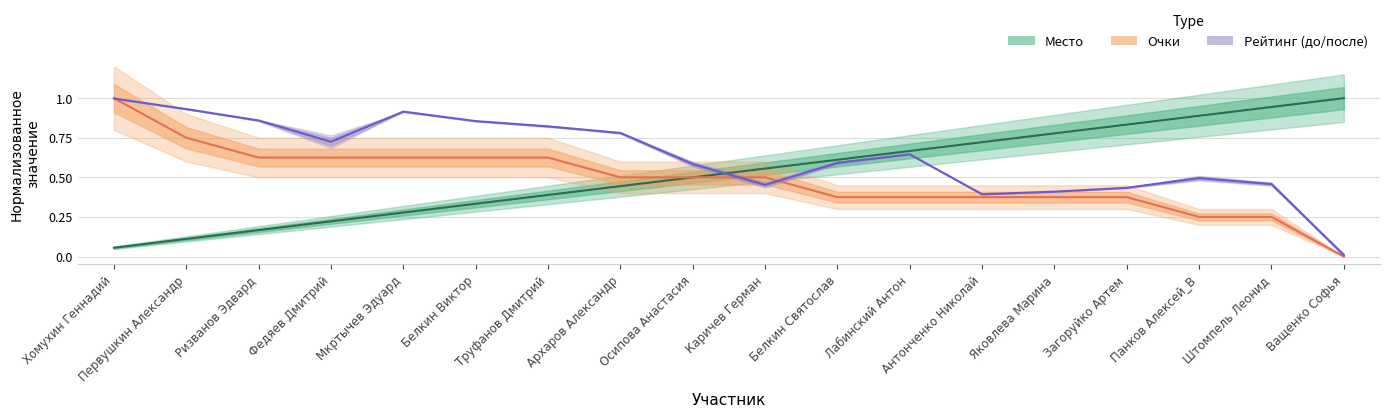

What is the average value of the Очки series?

0.5